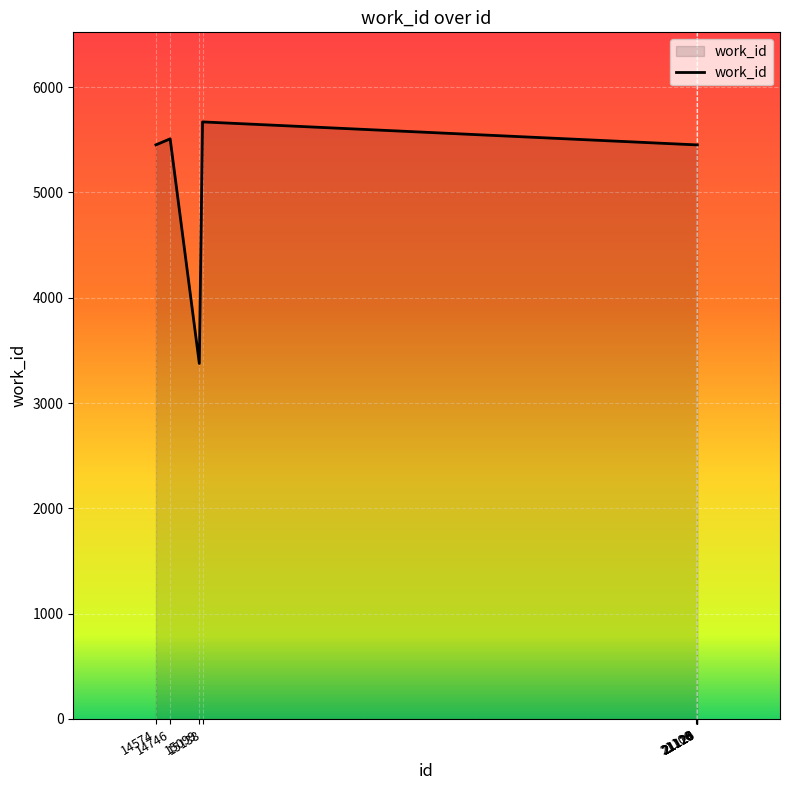

What is the greatest value displayed?

5670